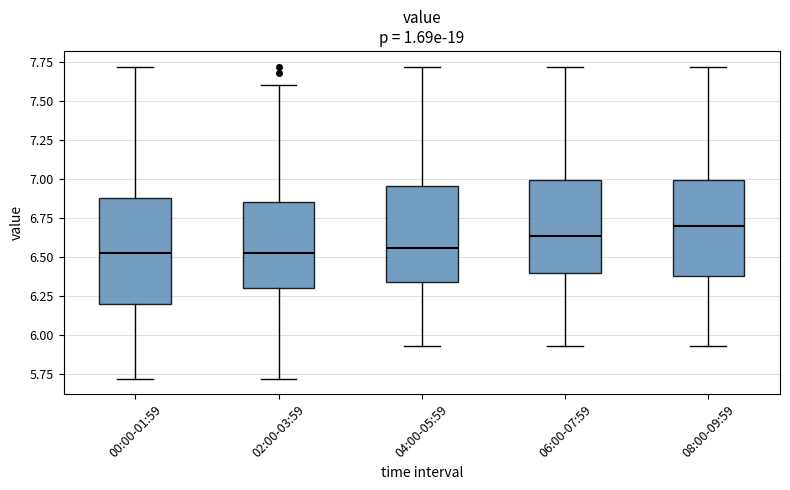

Which box is the tallest, from its lower edge to its upper edge?

00:00-01:59